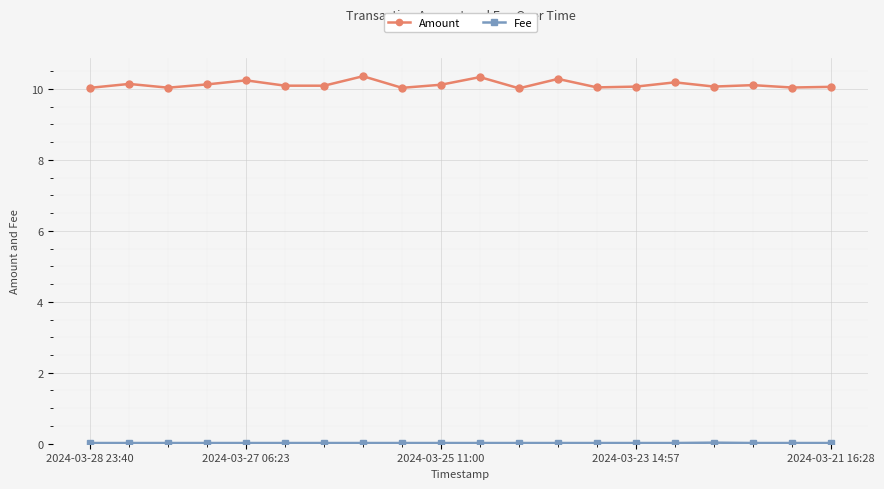

Count the number of data series in this chart.

2